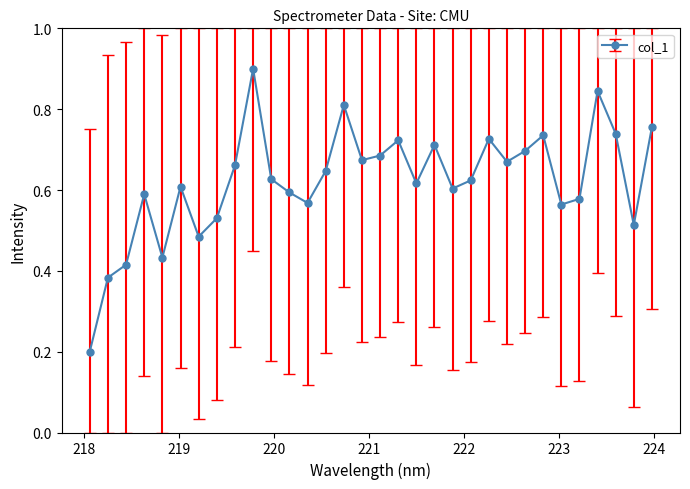

How many interior local peaks (higher than both neighbors) does the data have?

9